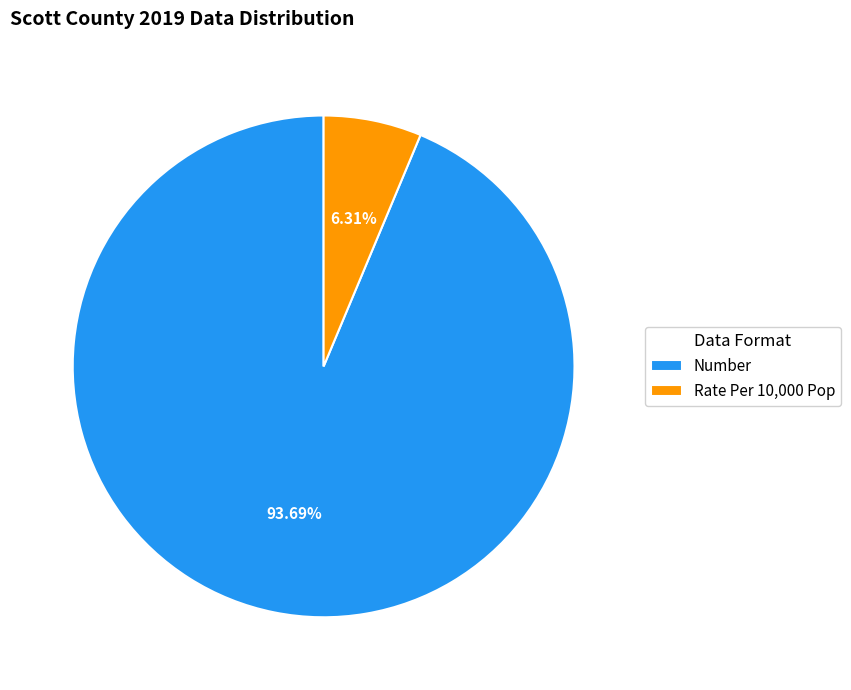

To the nearest percent, what is the average slice percentage?

50%